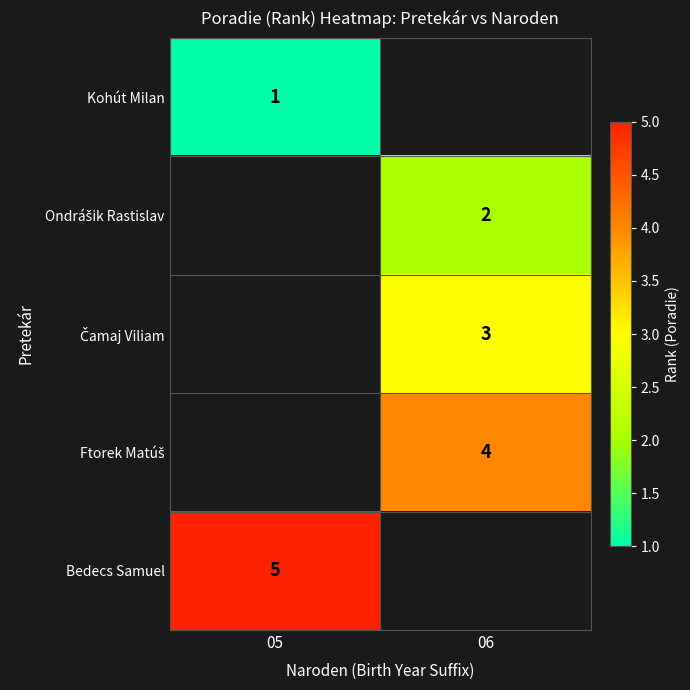

Is the value of Bedecs Samuel at 06 greater than the value of Ondrášik Rastislav at 06?

No